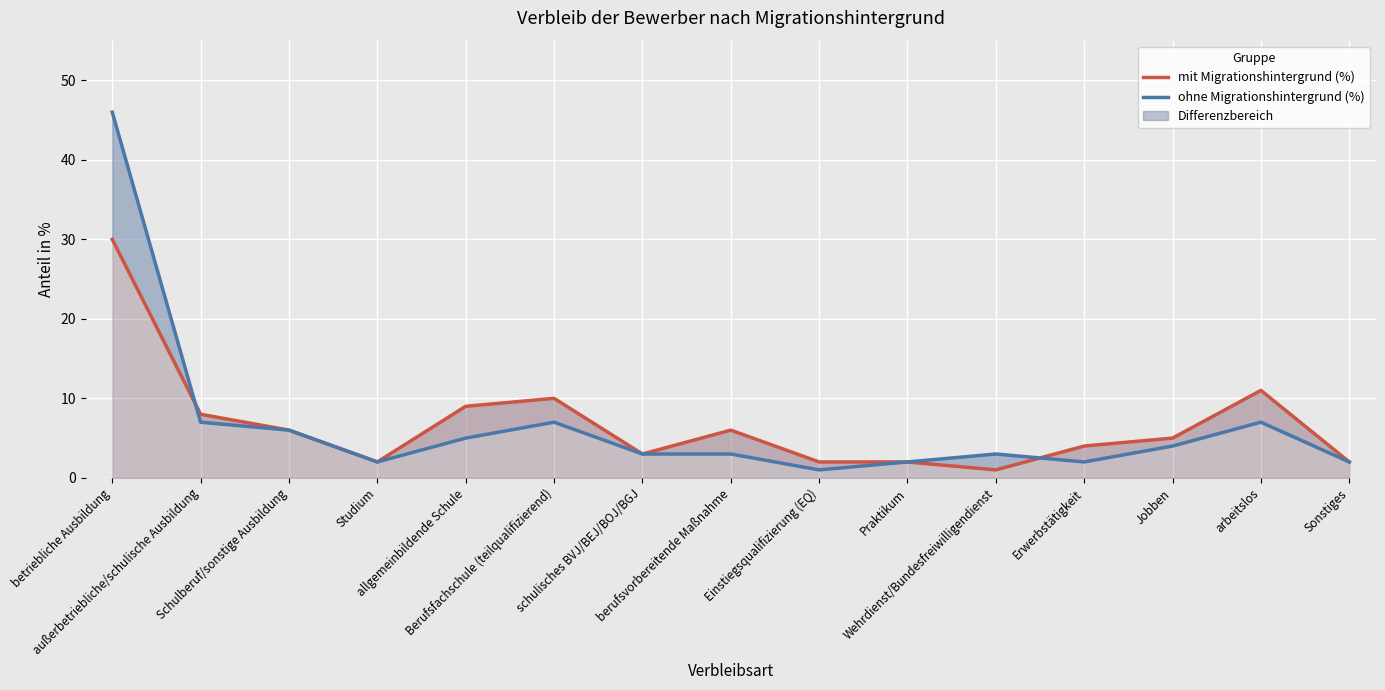

Which category has the highest value in the mit Migrationshintergrund (%) series?

betriebliche Ausbildung